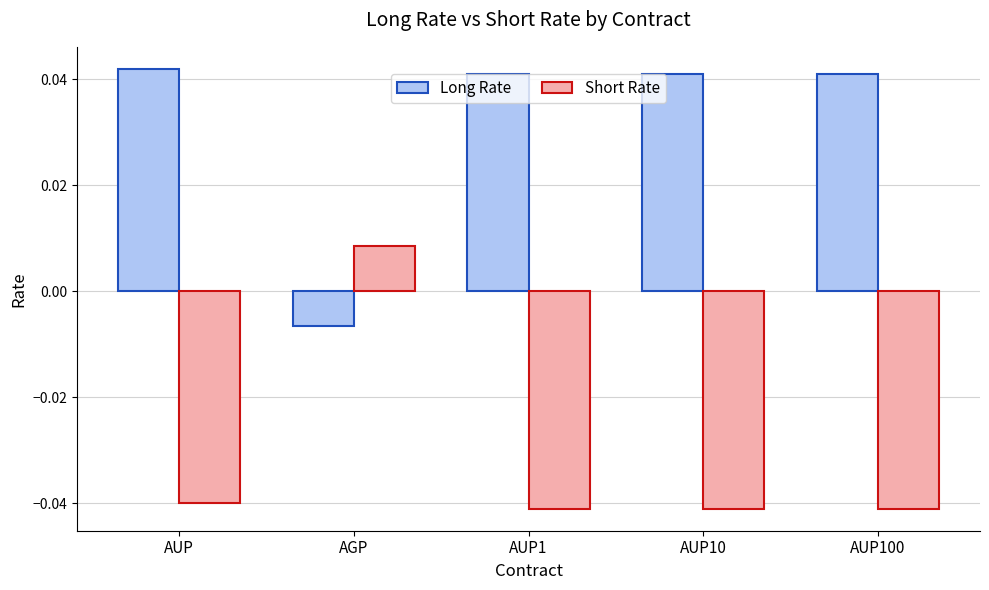

How many groups of bars are there?

5